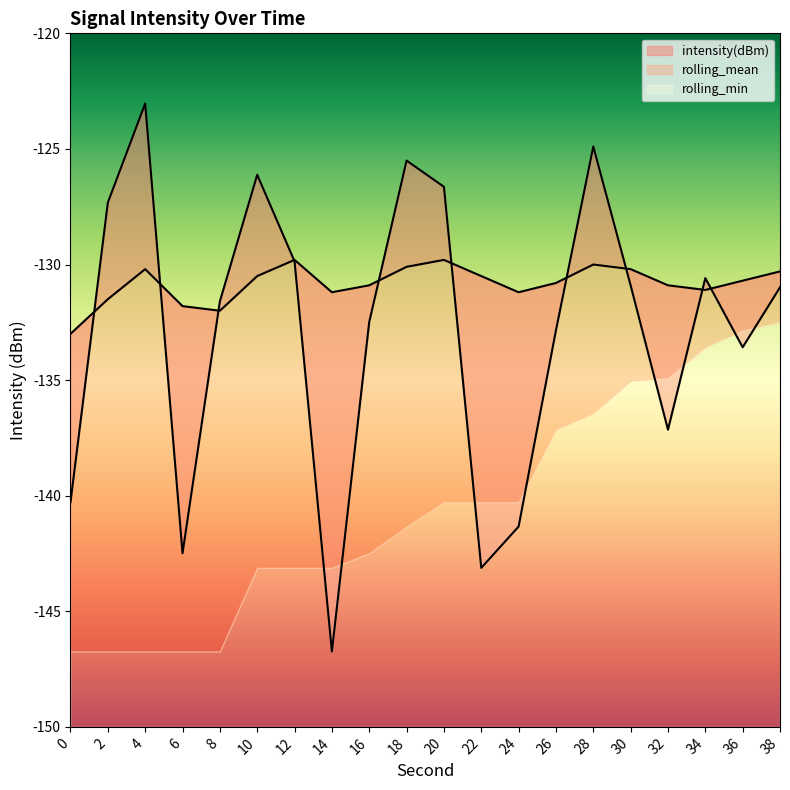

Which series has the largest total across all categories?

rolling_mean